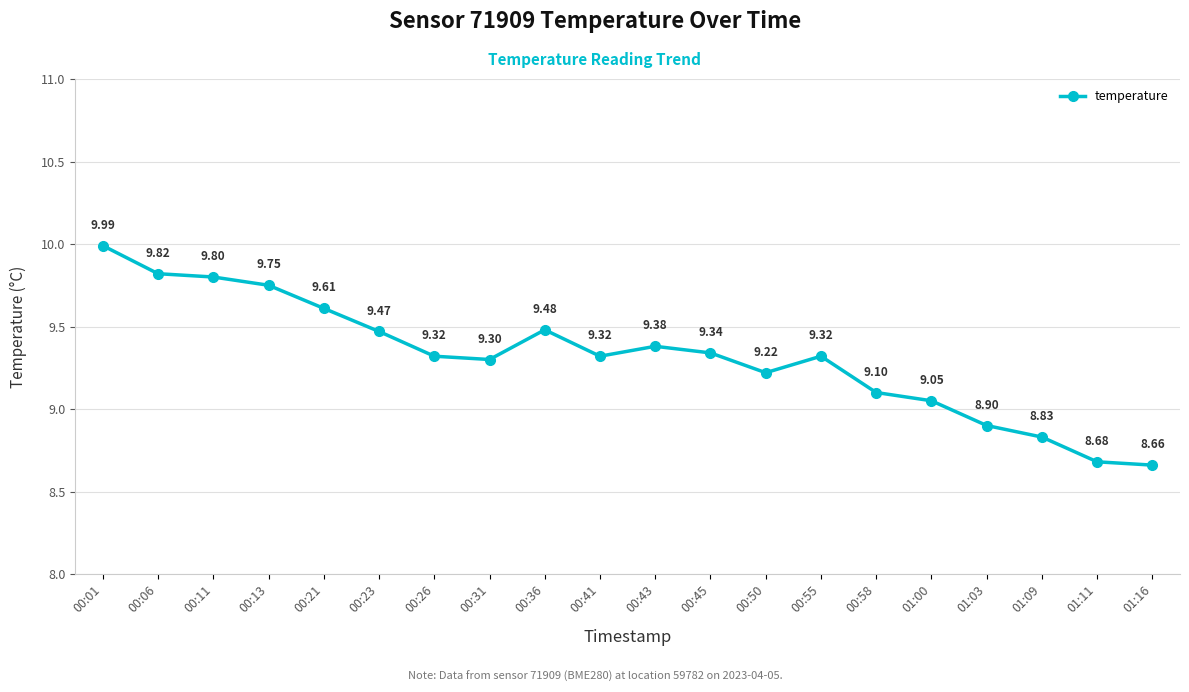

What is the label of the 2nd point from the left?

00:06